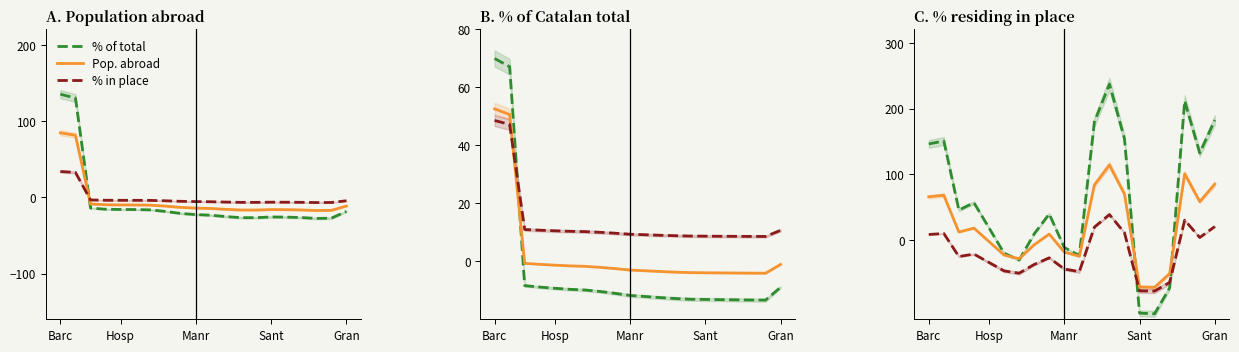

What are all the series names shown in the legend?

% of total, Pop. abroad, % in place